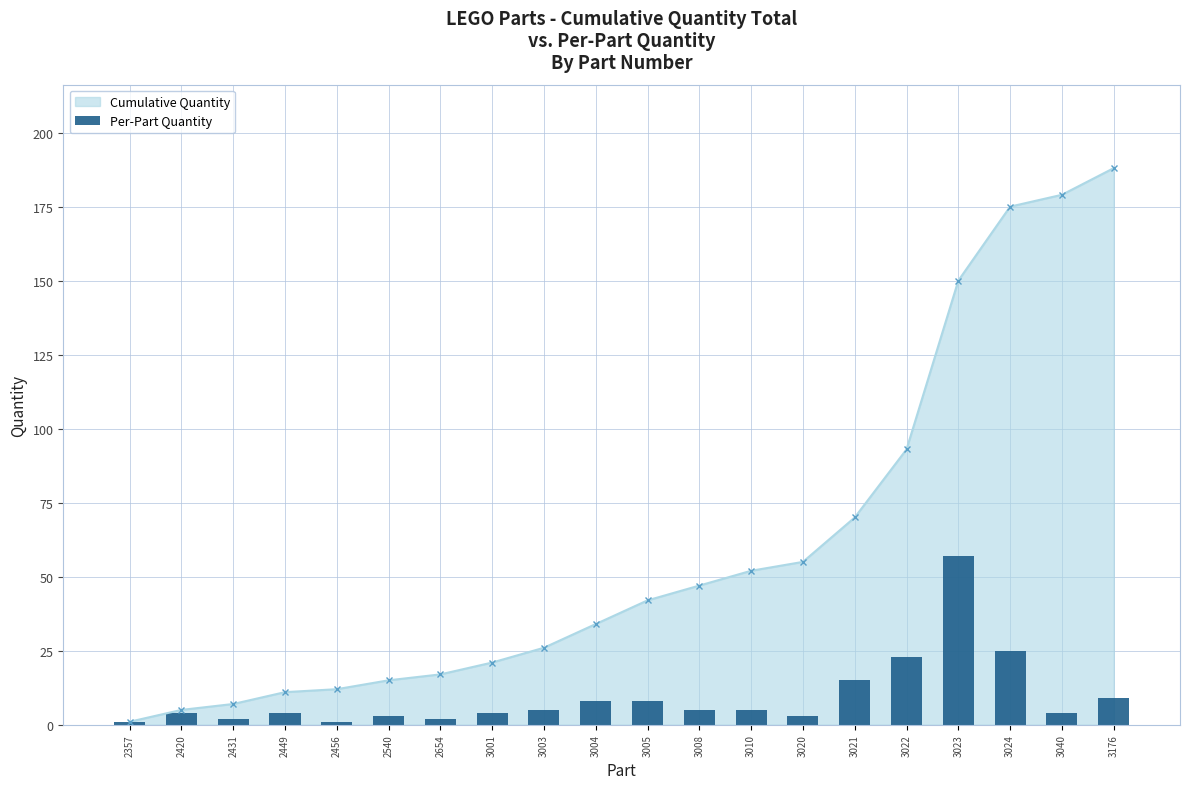

Is it true that the value at 3022 is 36?

False